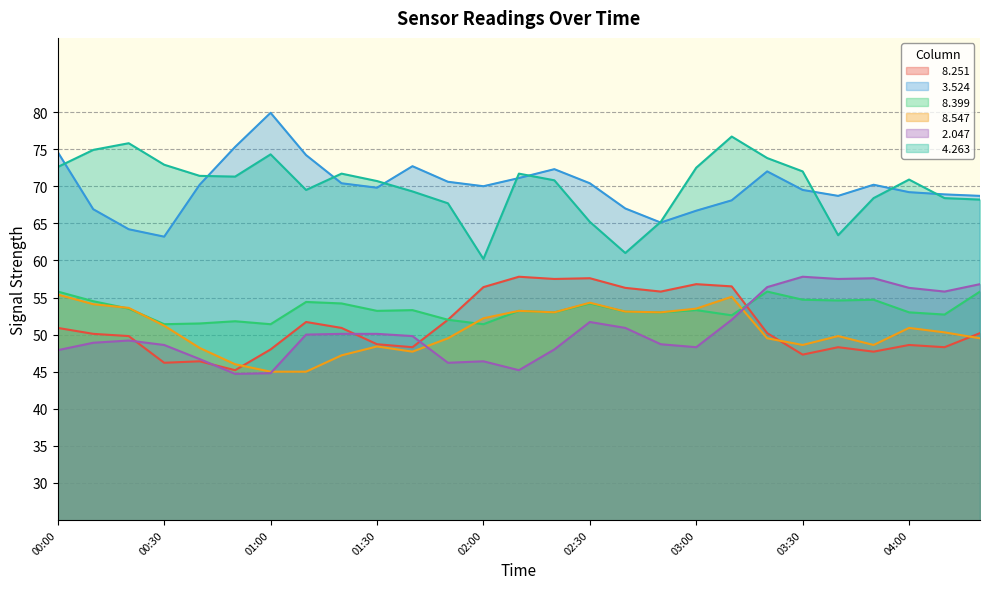

How many lines are shown in the chart?

6